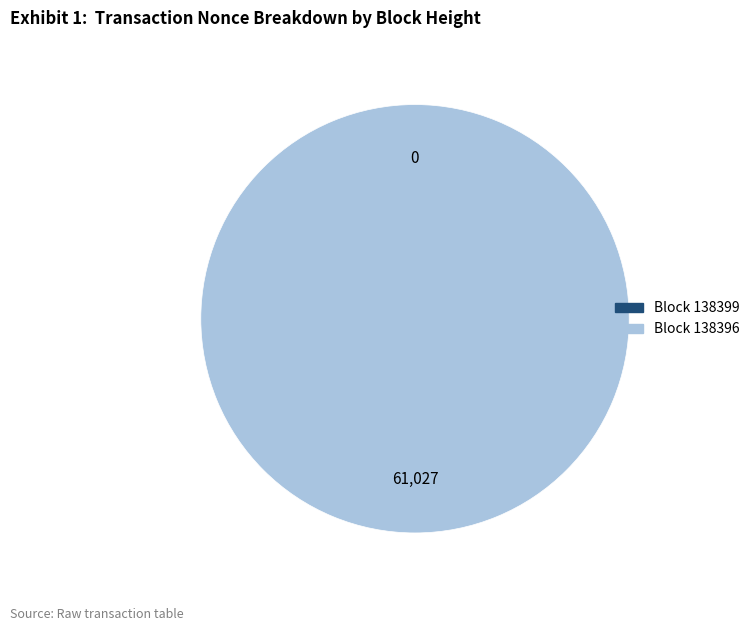

Is there any slice that represents more than half of the pie?

Yes